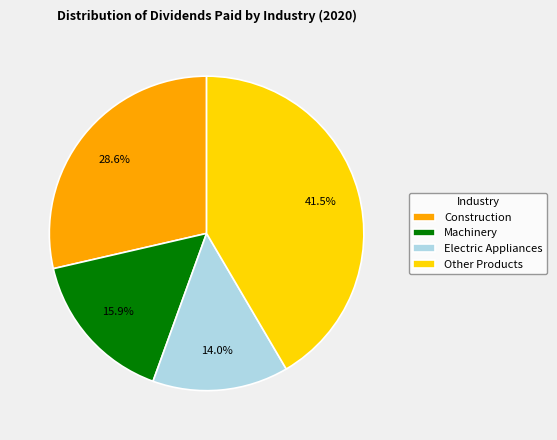

Is Machinery the majority of the pie?

No